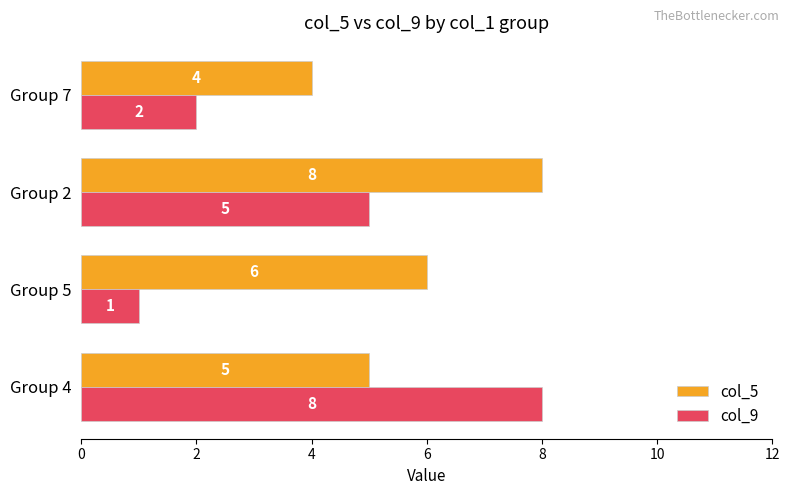

The col_5 series shows 5 at Group 2. True or false?

False